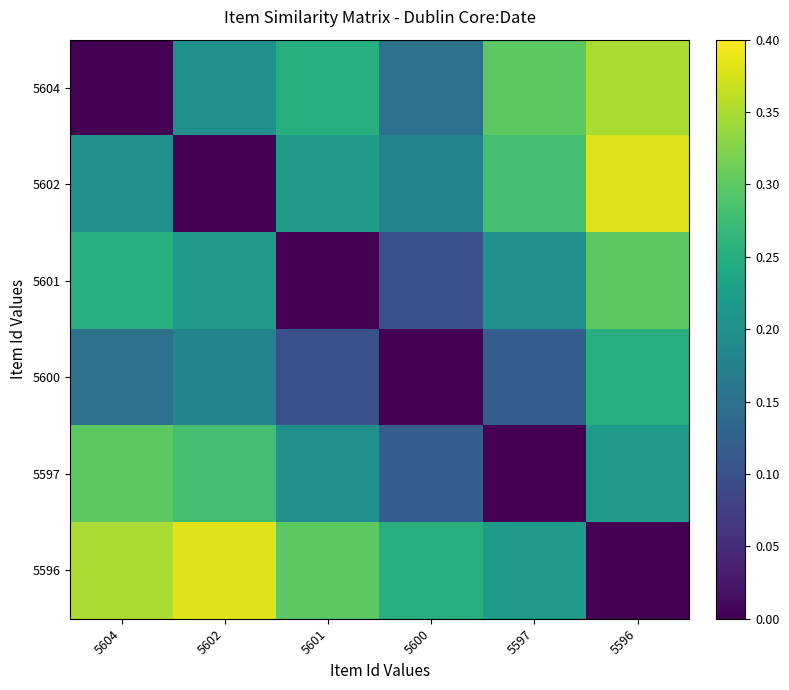

At which category does the chart reach its minimum across all series?

5604